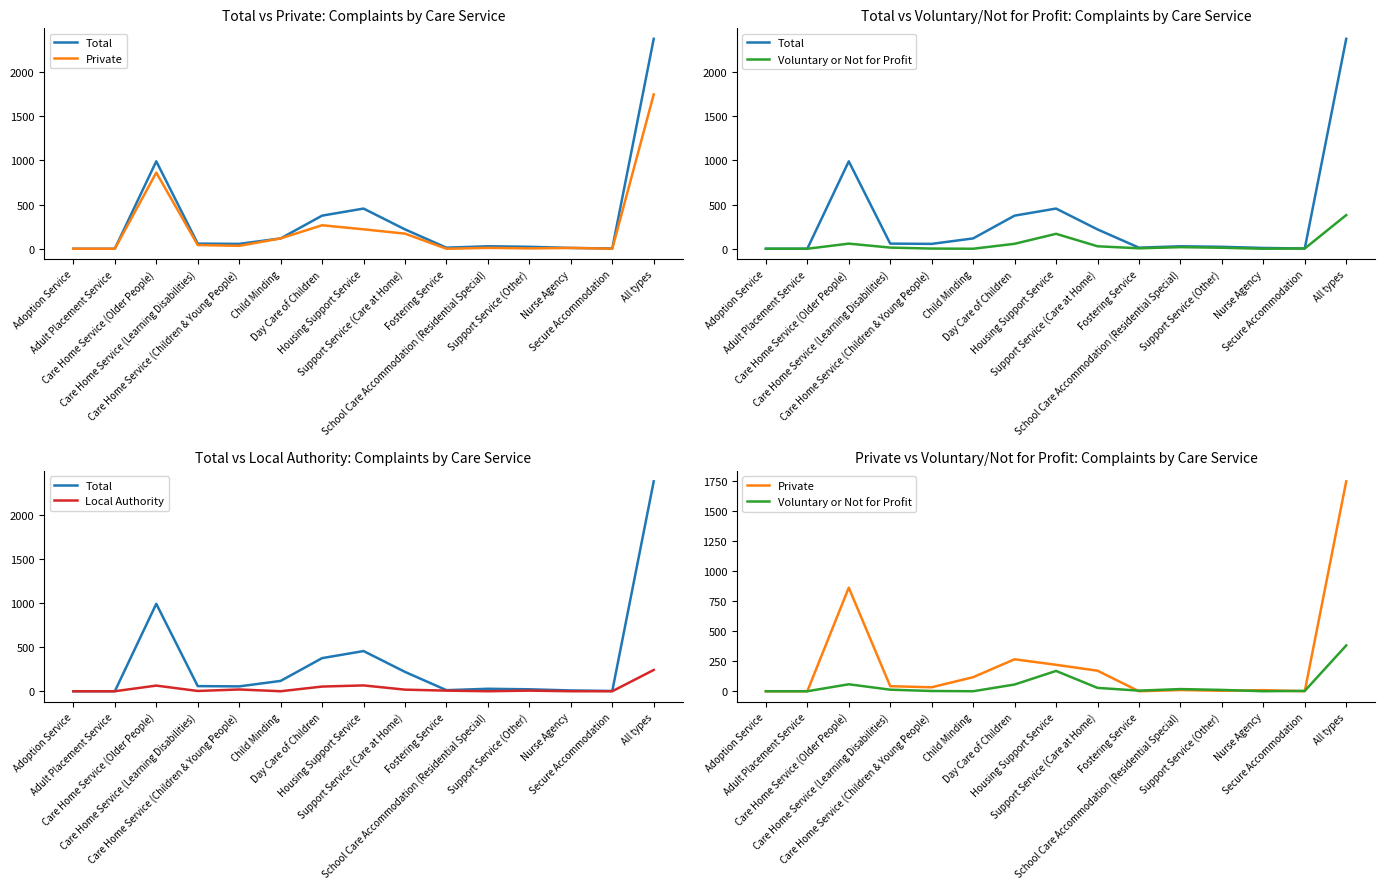

How many values in the Total series exceed 55?

7